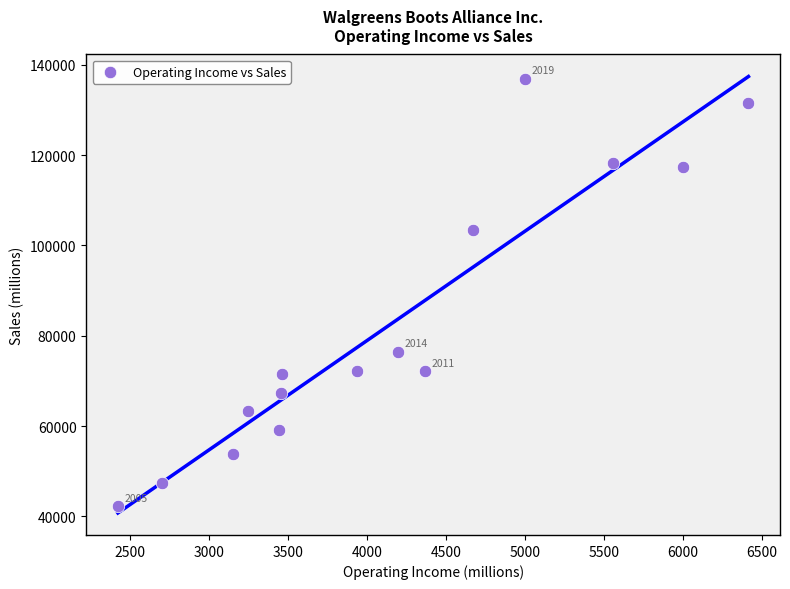

What is the range of Y values (max minus min)?

94664